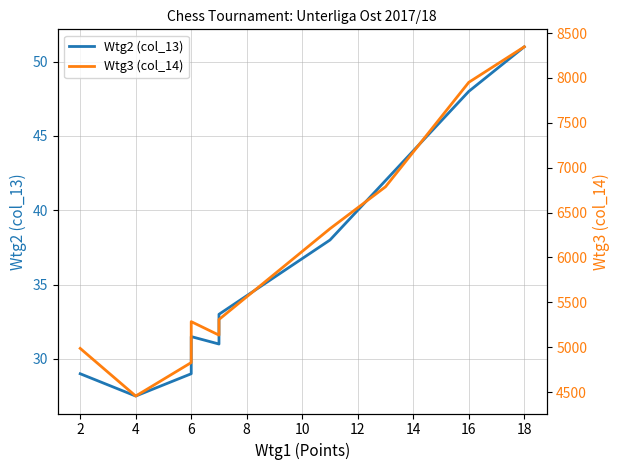

At how many categories does at least one series exceed 6419?

3